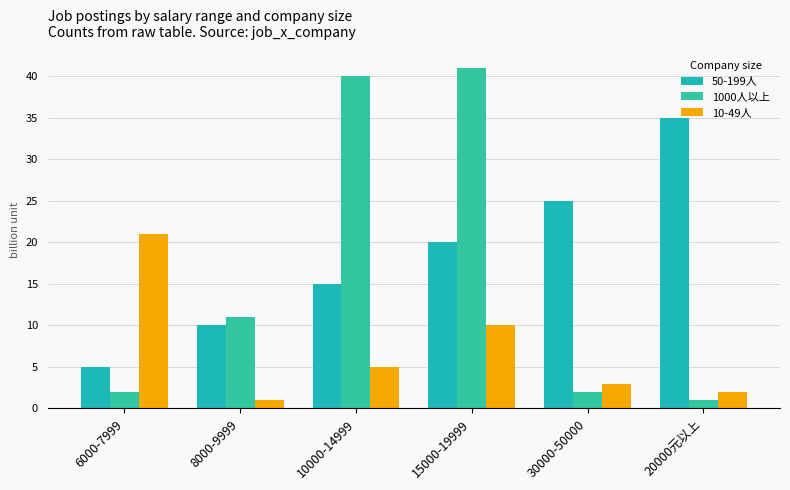

Rank the series at 6000-7999 from lowest to highest value.

1000人以上, 50-199人, 10-49人